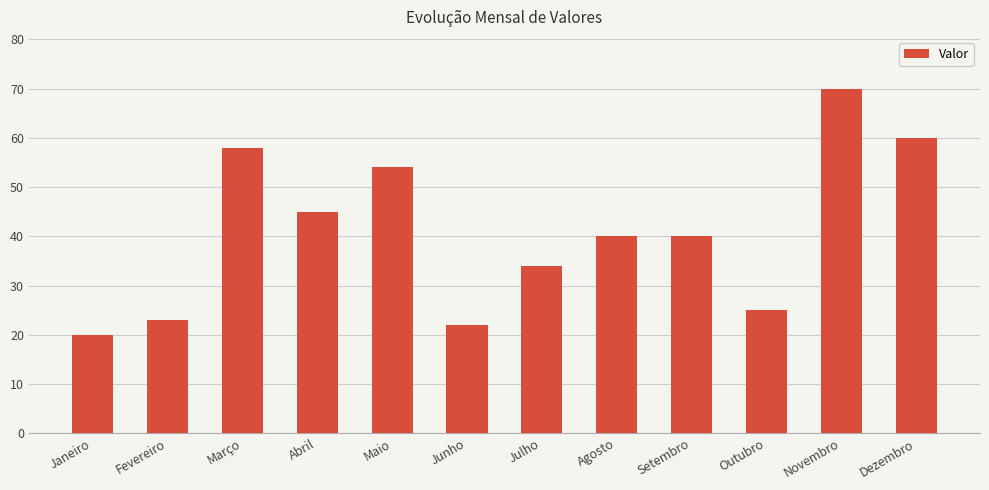

What is the minimum value shown in the chart?

20